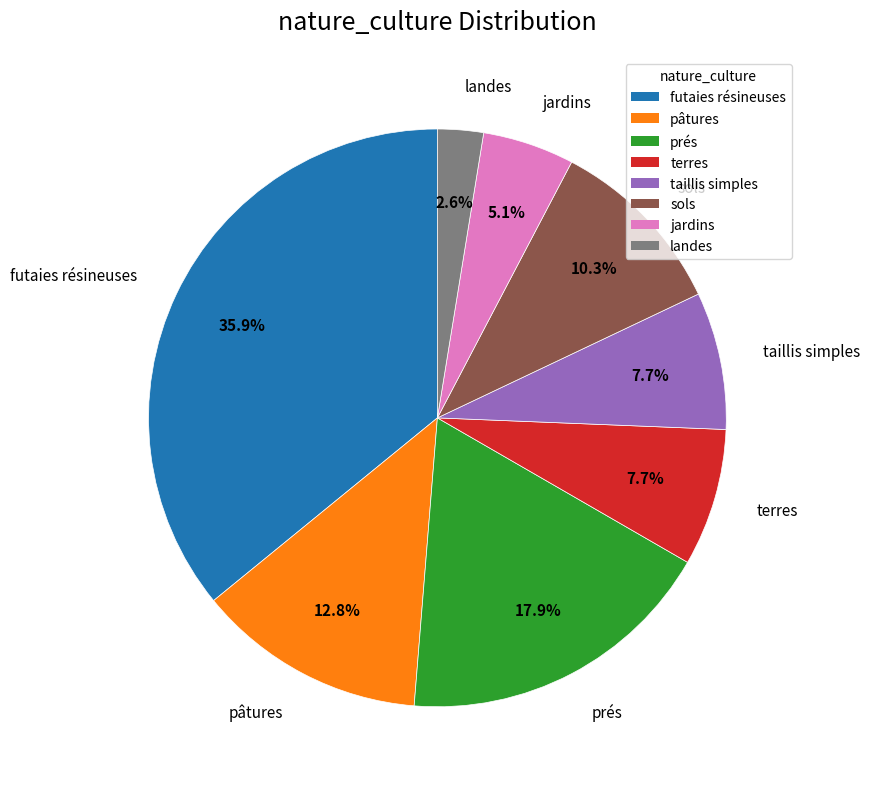

What is the total percentage of taillis simples and futaies résineuses?

43.6%